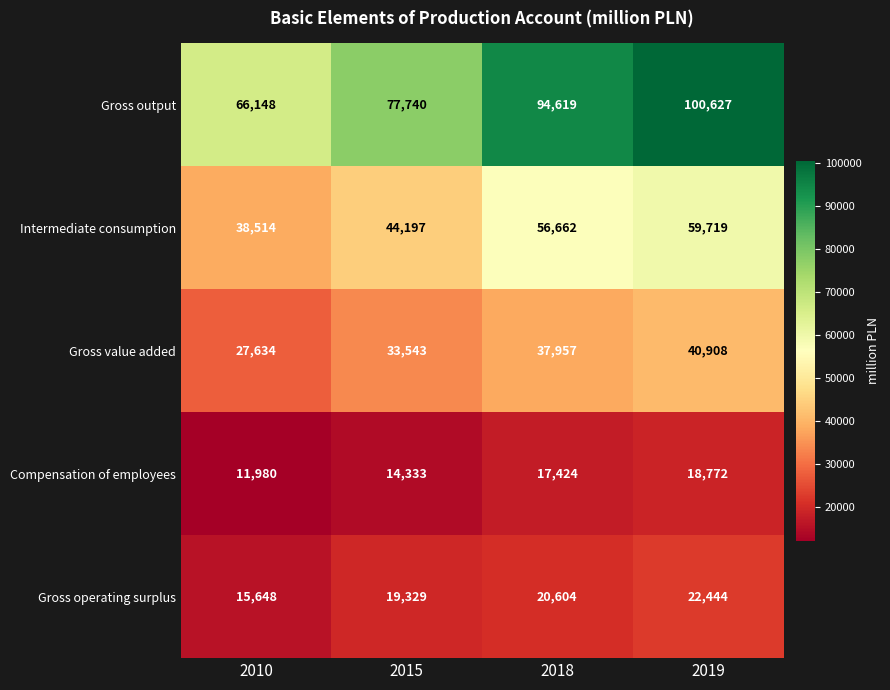

The value of Intermediate consumption at 2010 is 51254. True or false?

False